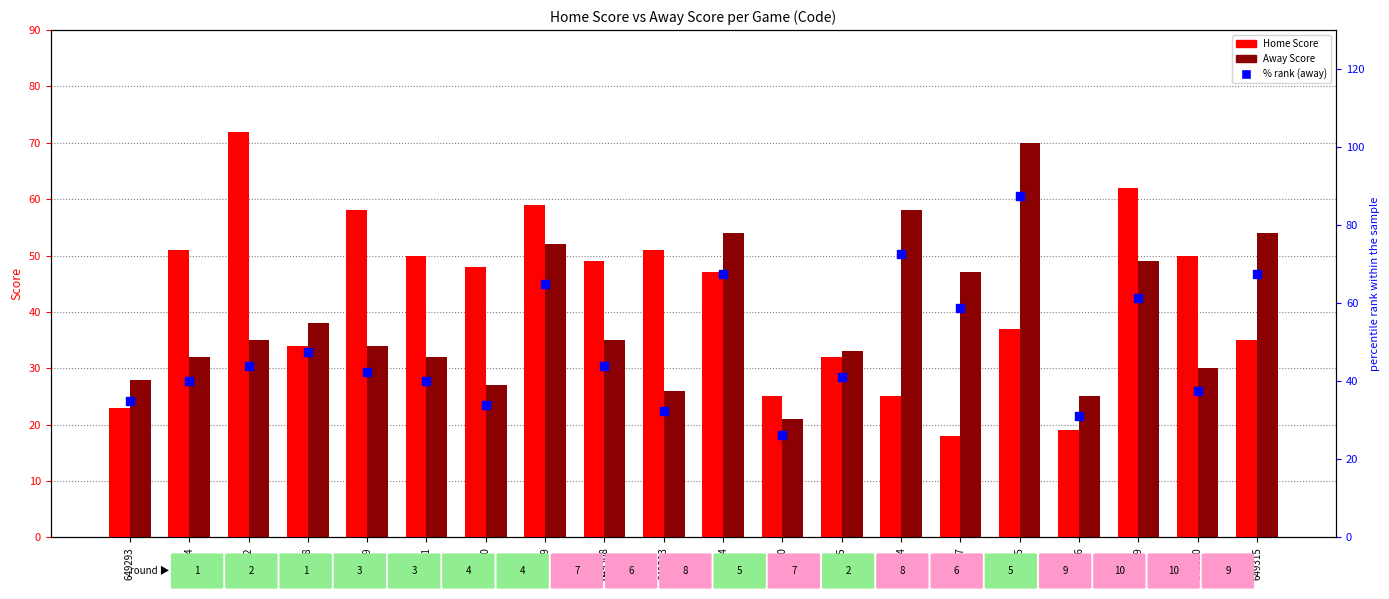

At how many categories does at least one series exceed 22?

20